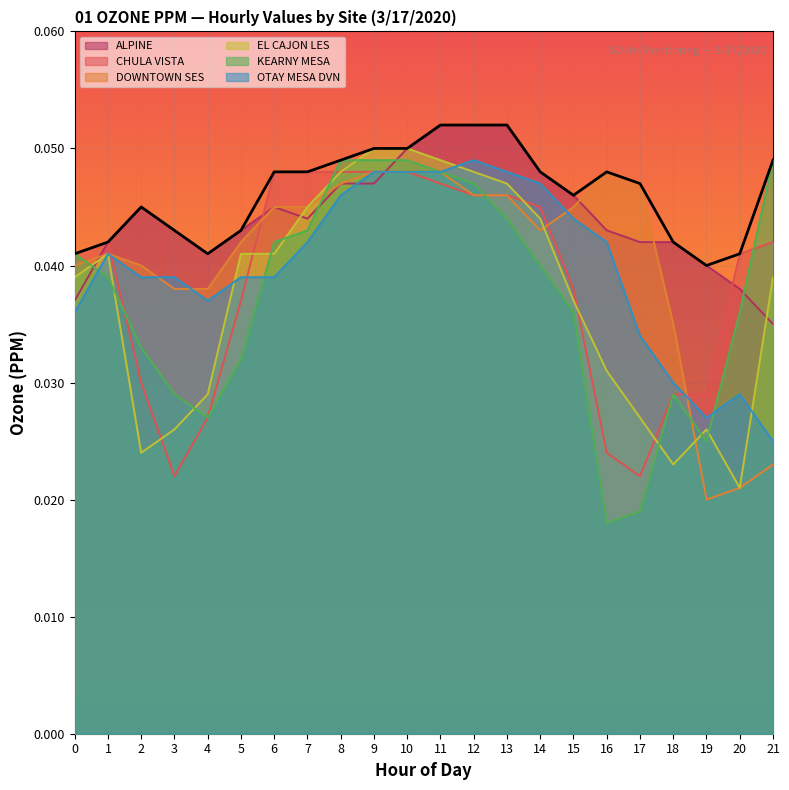

In CHULA VISTA, how many points are higher than both neighbors (excluding endpoints)?

1